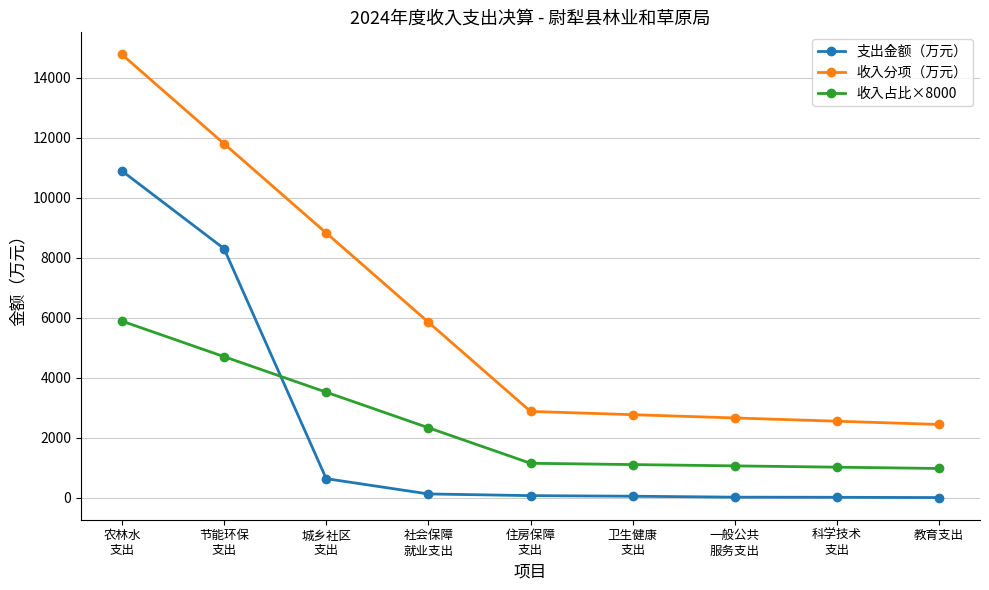

What are all the series names shown in the legend?

支出金额（万元）, 收入分项（万元）, 收入占比×8000